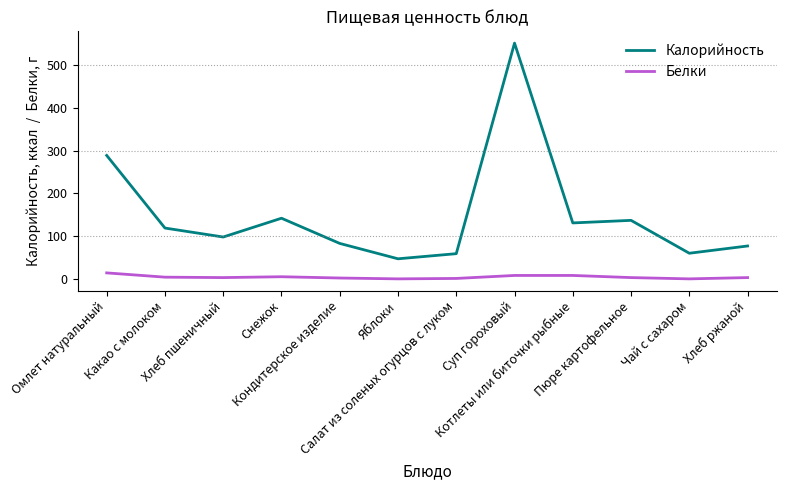

At which category is the sum across all series the highest?

Суп гороховый